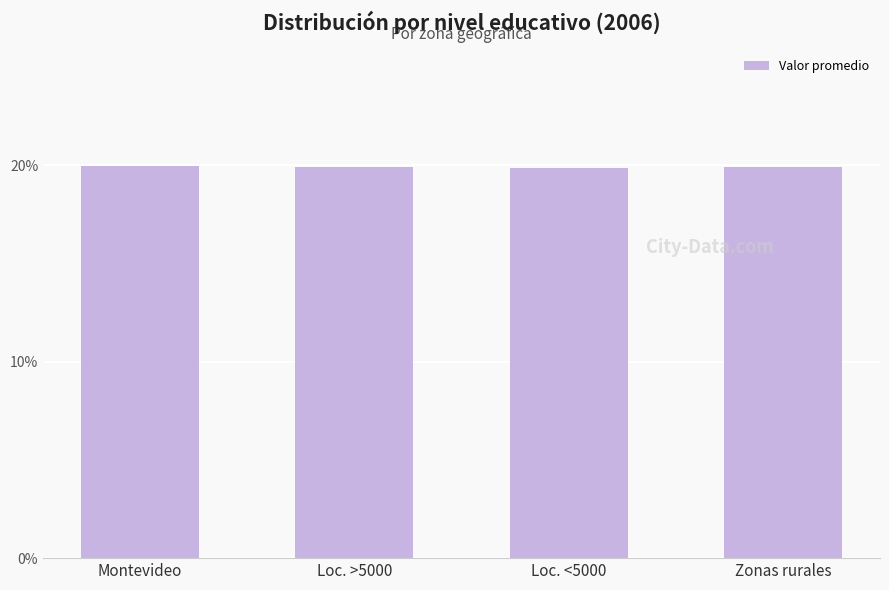

Are the bars grouped side by side (vs. stacked)?

No